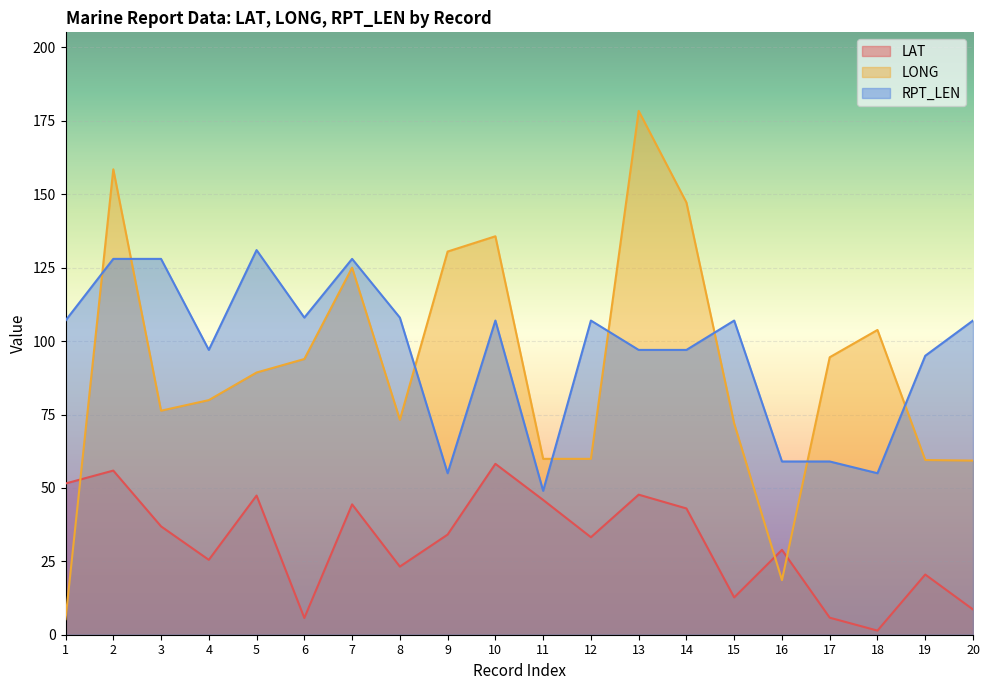

Count the number of data series in this chart.

3